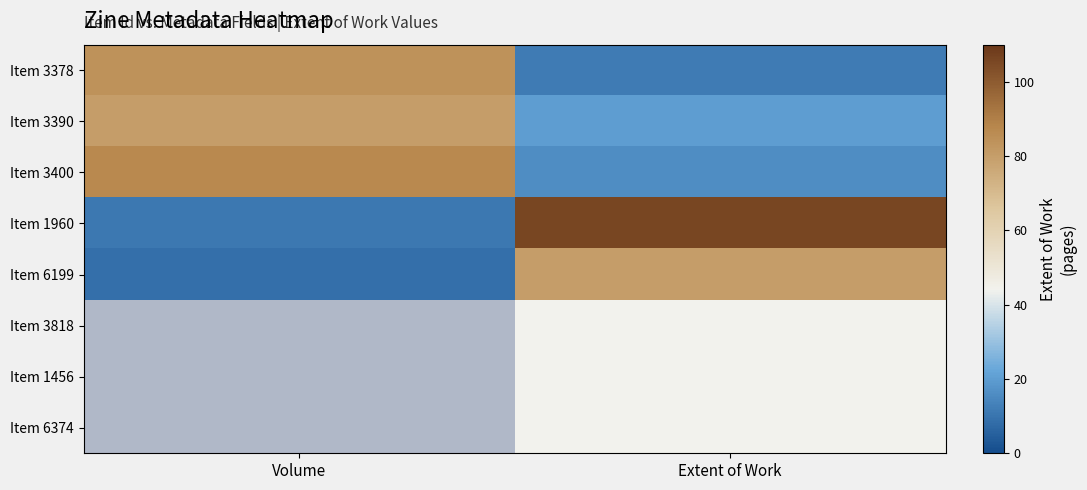

True or false: Item 1960 has a value of 11.0 at Volume.

True